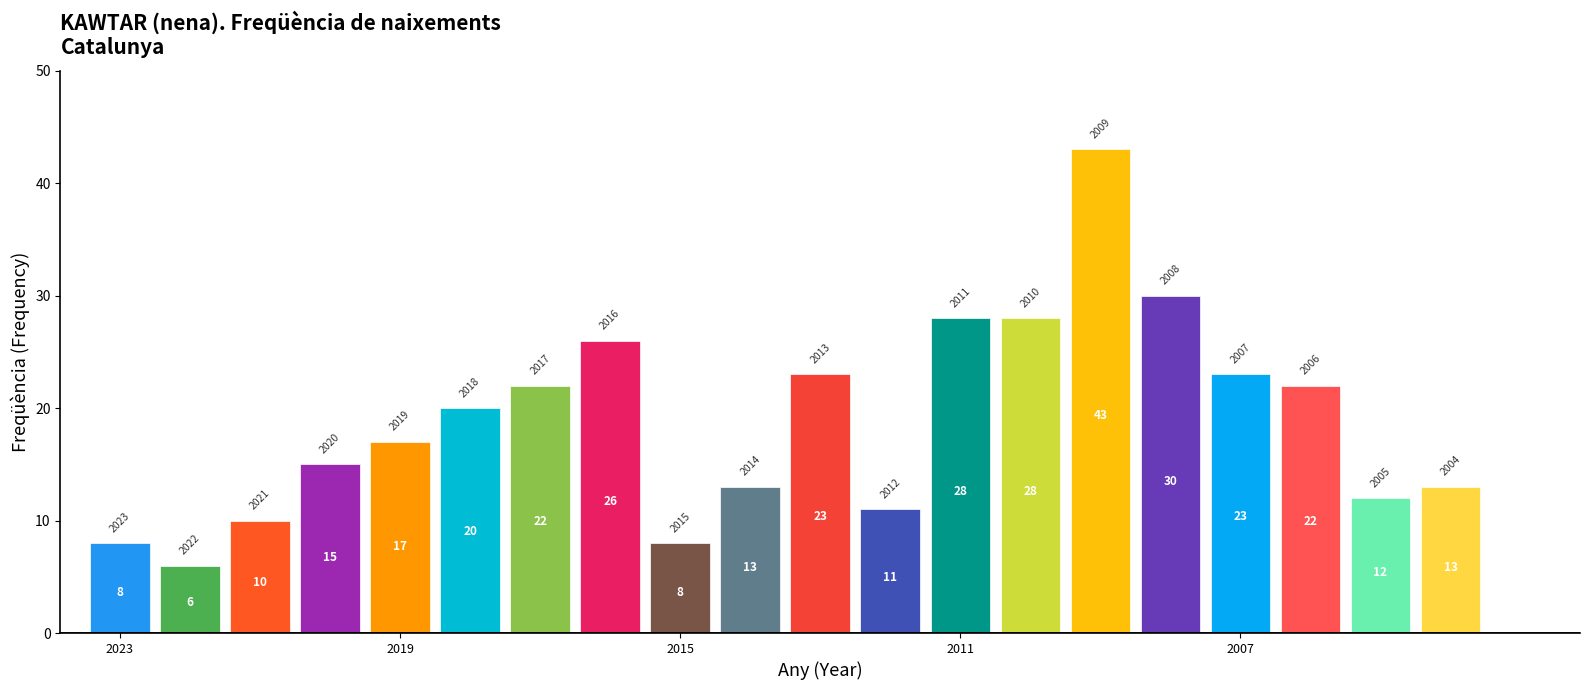

What is the smallest value displayed?

6